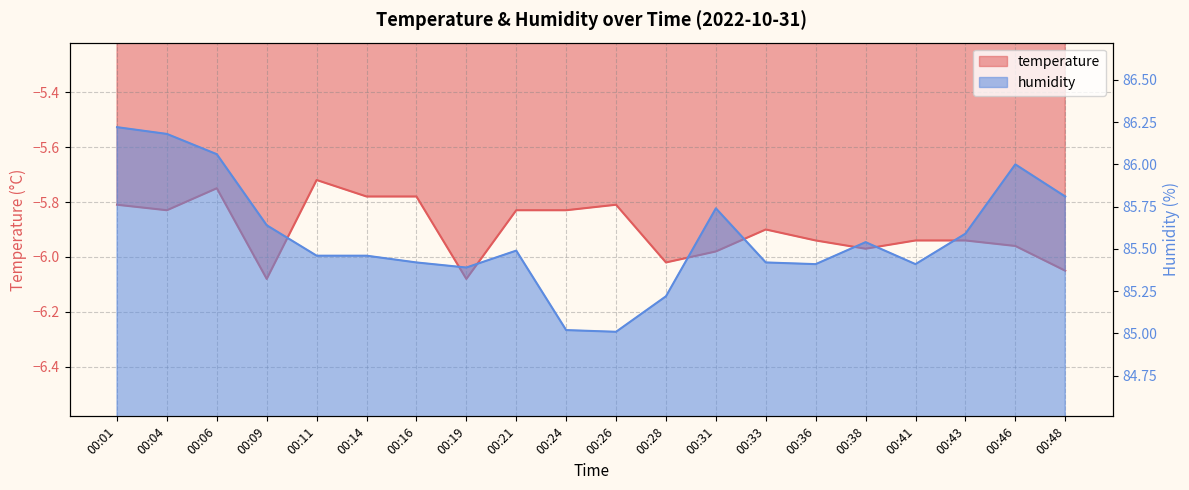

Reading left to right, extract all data points from this chart.

temperature: -5.8	-5.8	-5.8	-6.1	-5.7	-5.8	-5.8	-6.1	-5.8	-5.8	-5.8	-6.0	-6.0	-5.9	-5.9	-6.0	-5.9	-5.9	-6.0	-6.0
humidity: 86.2	86.2	86.1	85.6	85.5	85.5	85.4	85.4	85.5	85.0	85.0	85.2	85.7	85.4	85.4	85.5	85.4	85.6	86.0	85.8